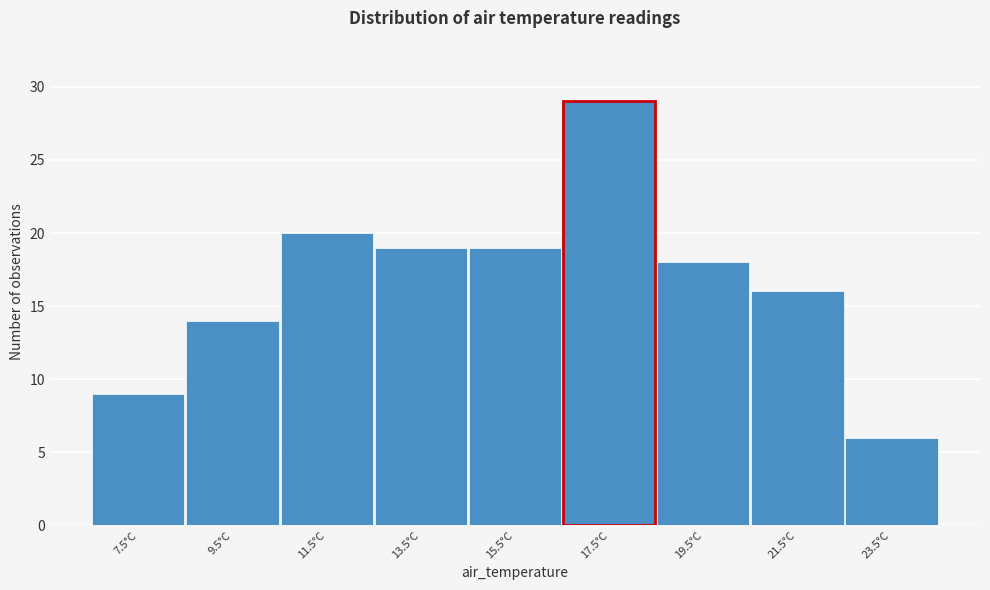

What is the height of the bar covering 6.5 to 8.5 on the x-axis? The values are not printed on the chart, so give them approximately, as read against the axis.

9